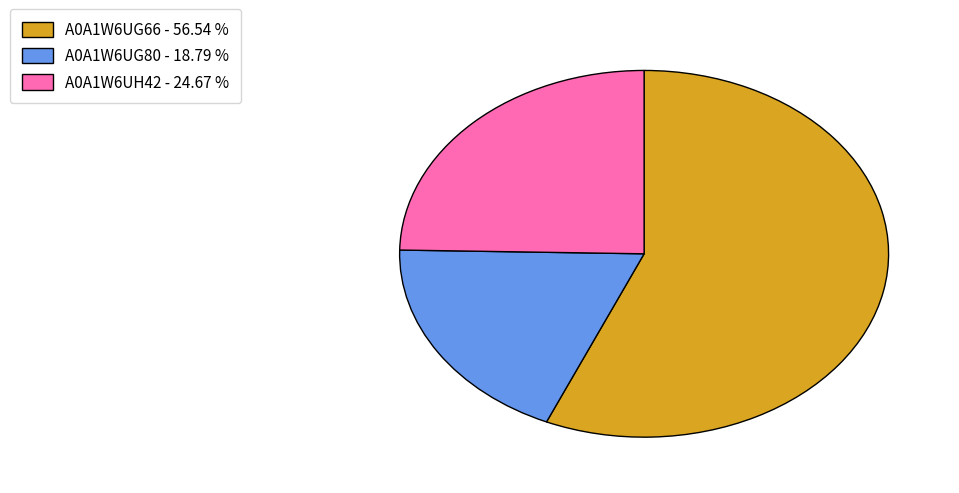

How many segments does this pie chart have?

3